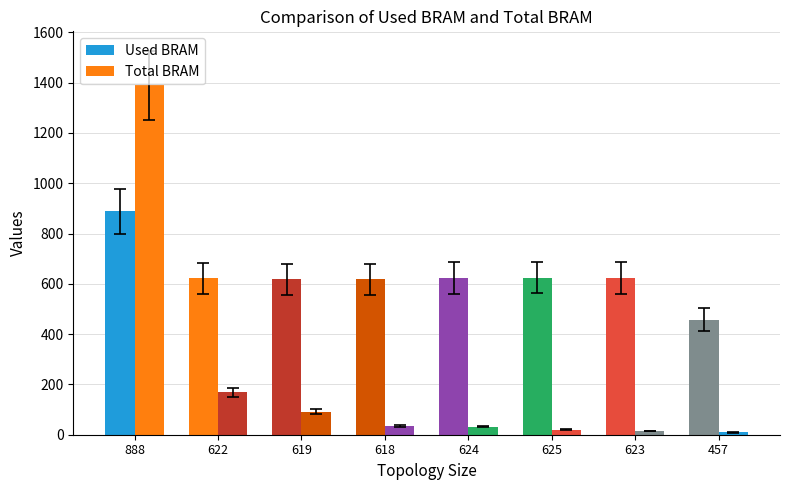

How many categories are shown in the chart?

8